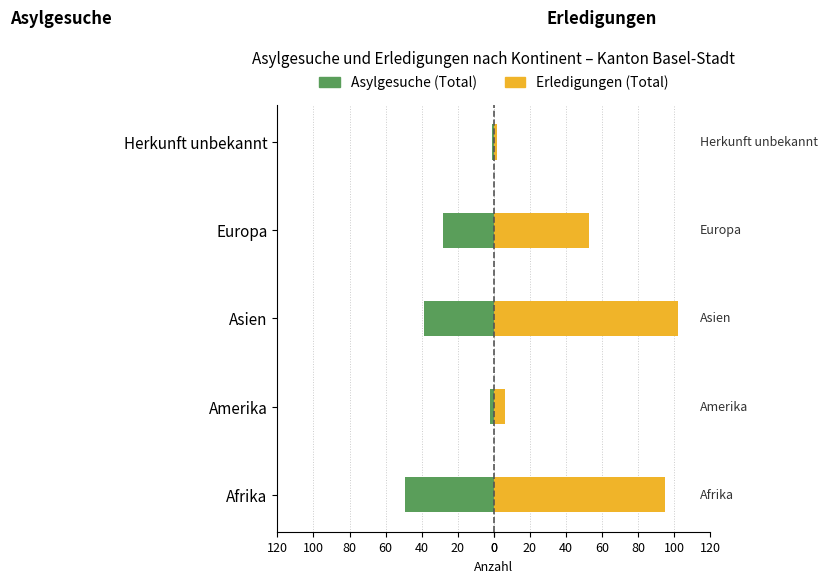

What is the value of the Asylgesuche (Total) bar at the 4th from the left?

-28